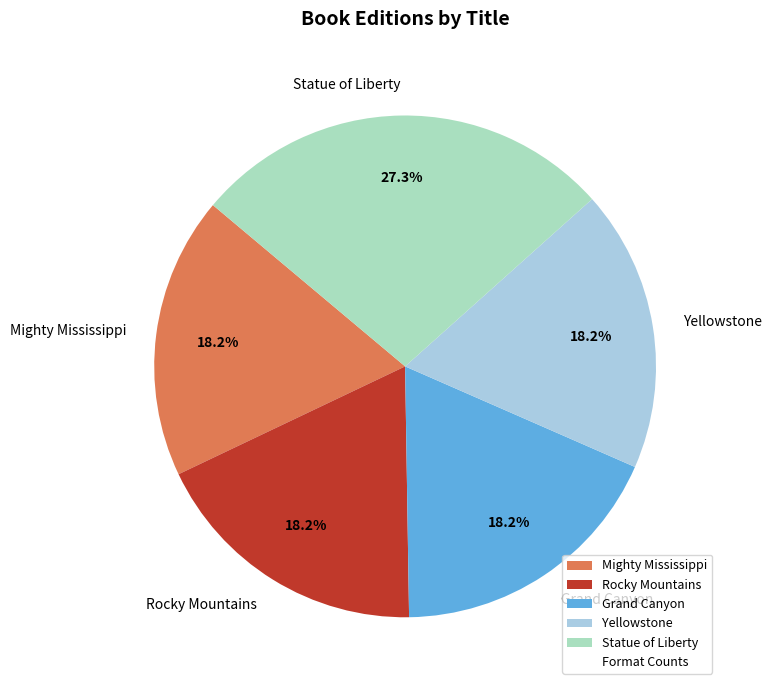

Which category has the biggest portion of the pie?

Statue of Liberty